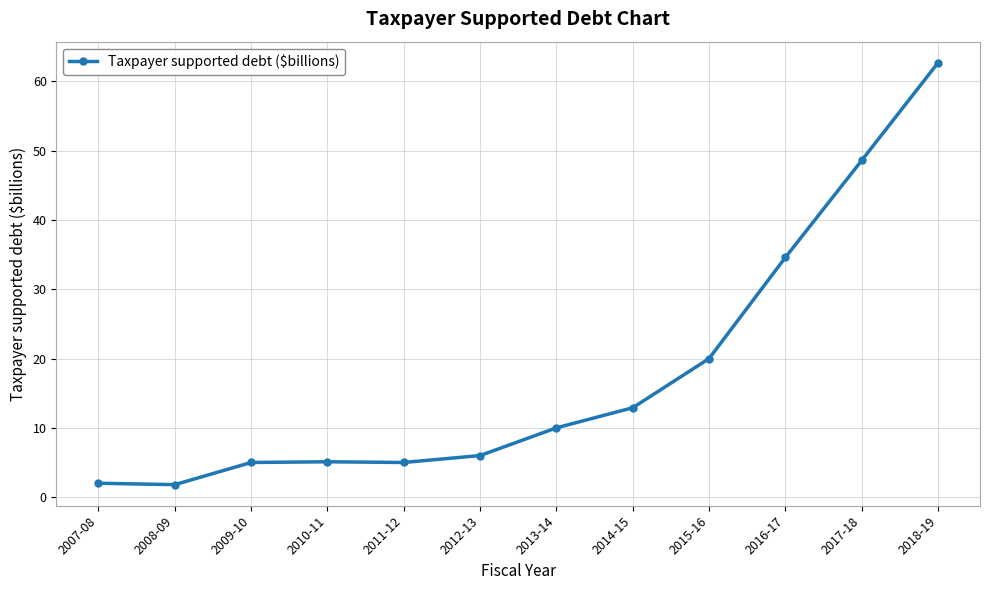

What is the greatest value displayed?

62.7